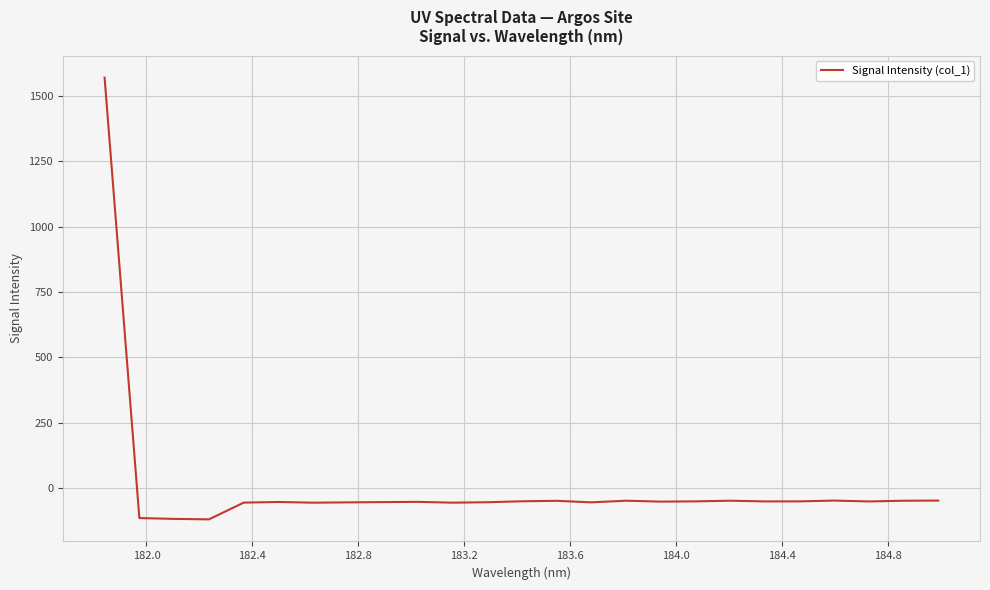

What is the maximum value shown in the chart?

1570.0